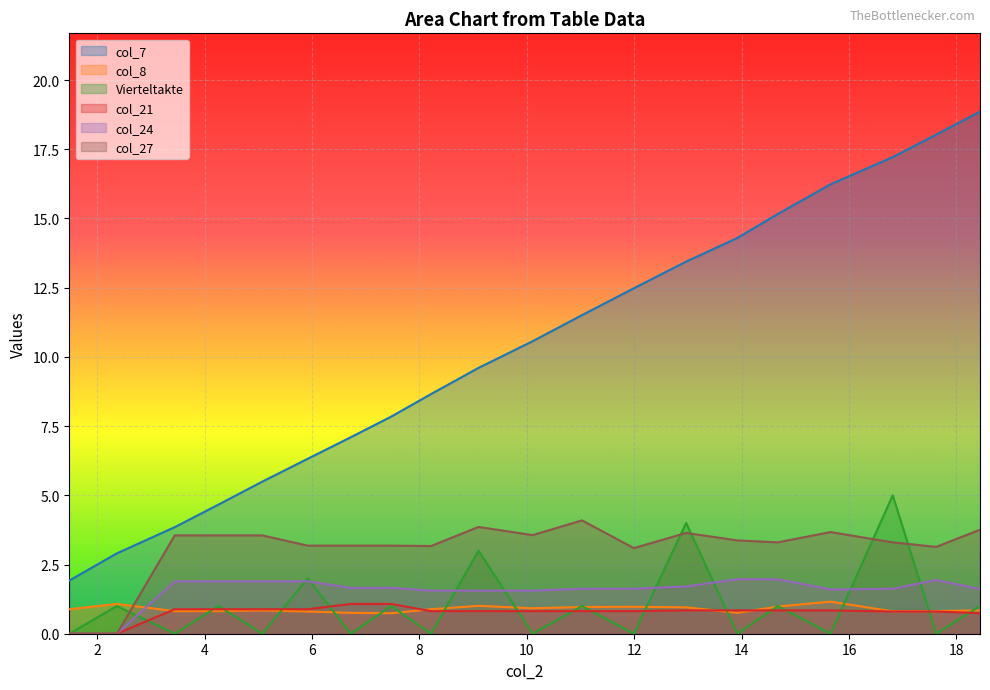

True or false: col_21 and col_8 intersect in this chart.

True